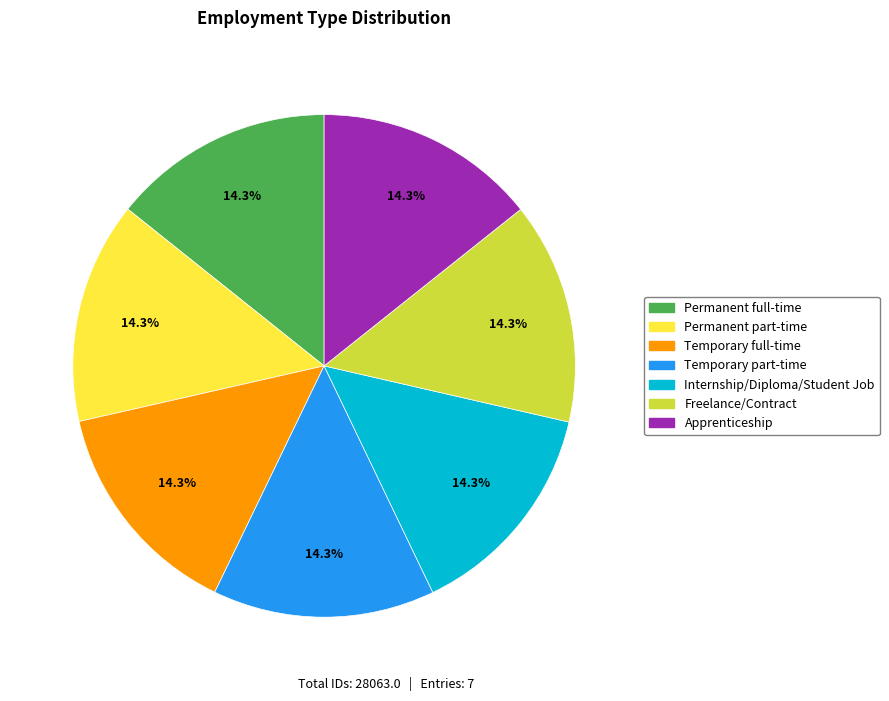

Is Internship/Diploma/Student Job the majority of the pie?

No